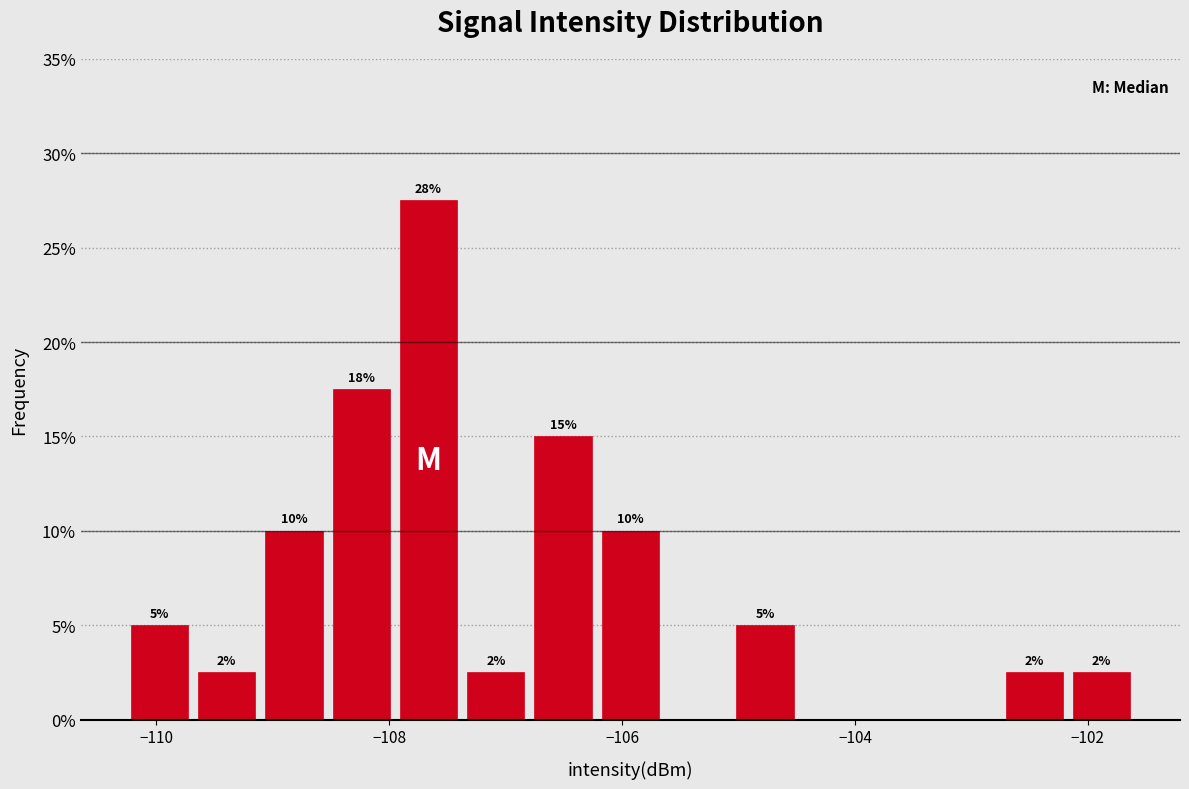

Around what value on the x-axis is the tallest bar? Give the approximate position of its centre, as read against the axis.

-107.6